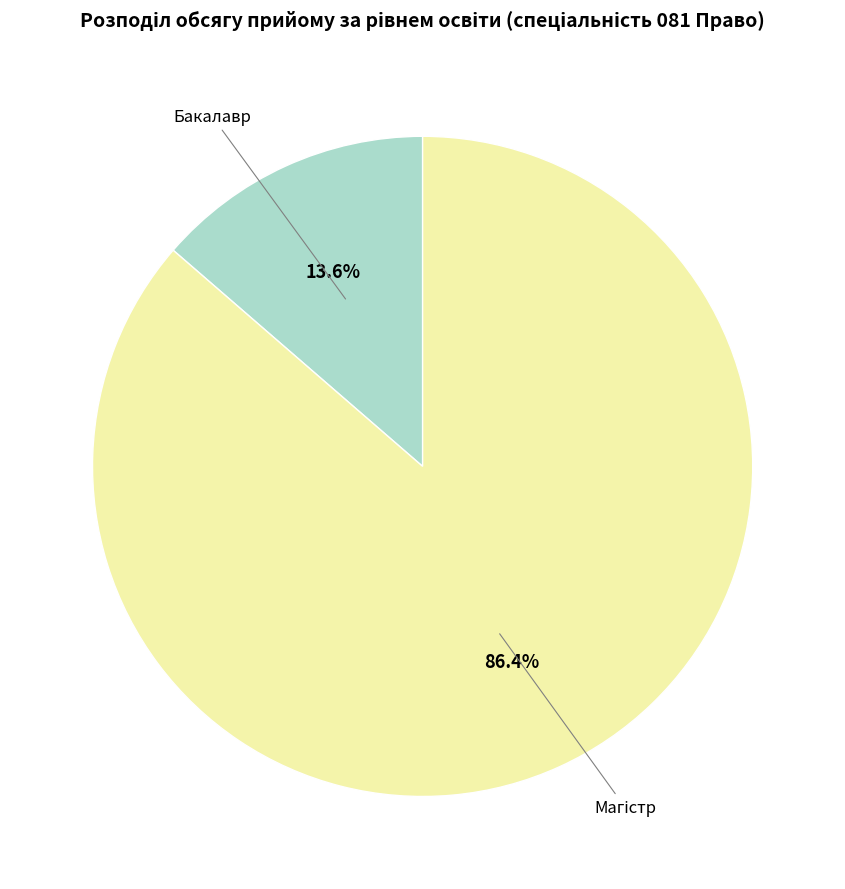

Does any single category account for the majority?

Yes